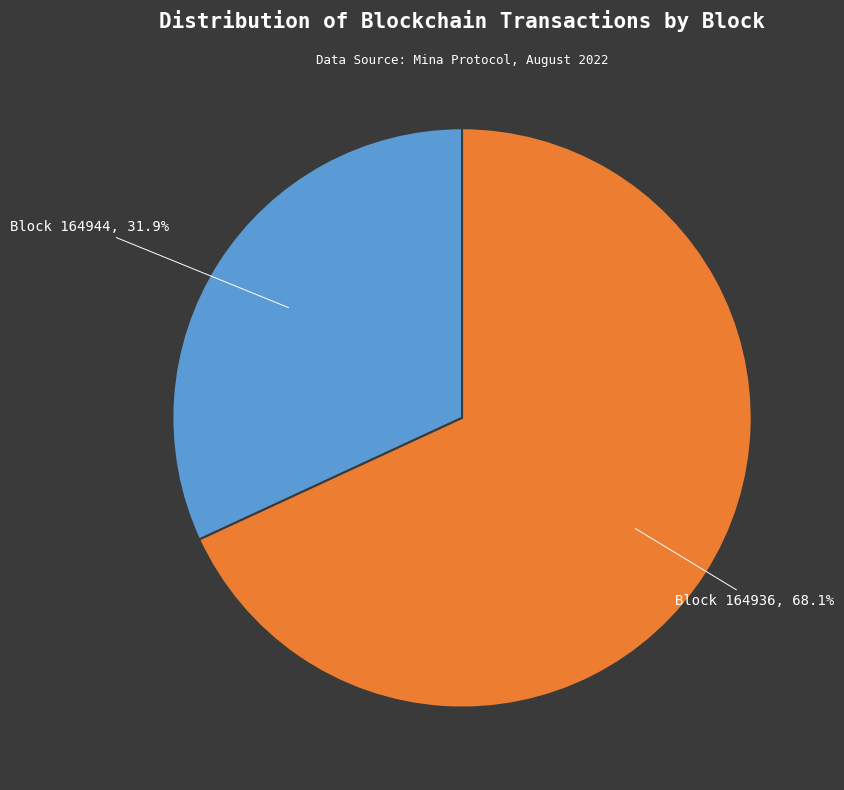

Approximately how many times larger is the value at Block 164944 compared to Block 164936?

0.5